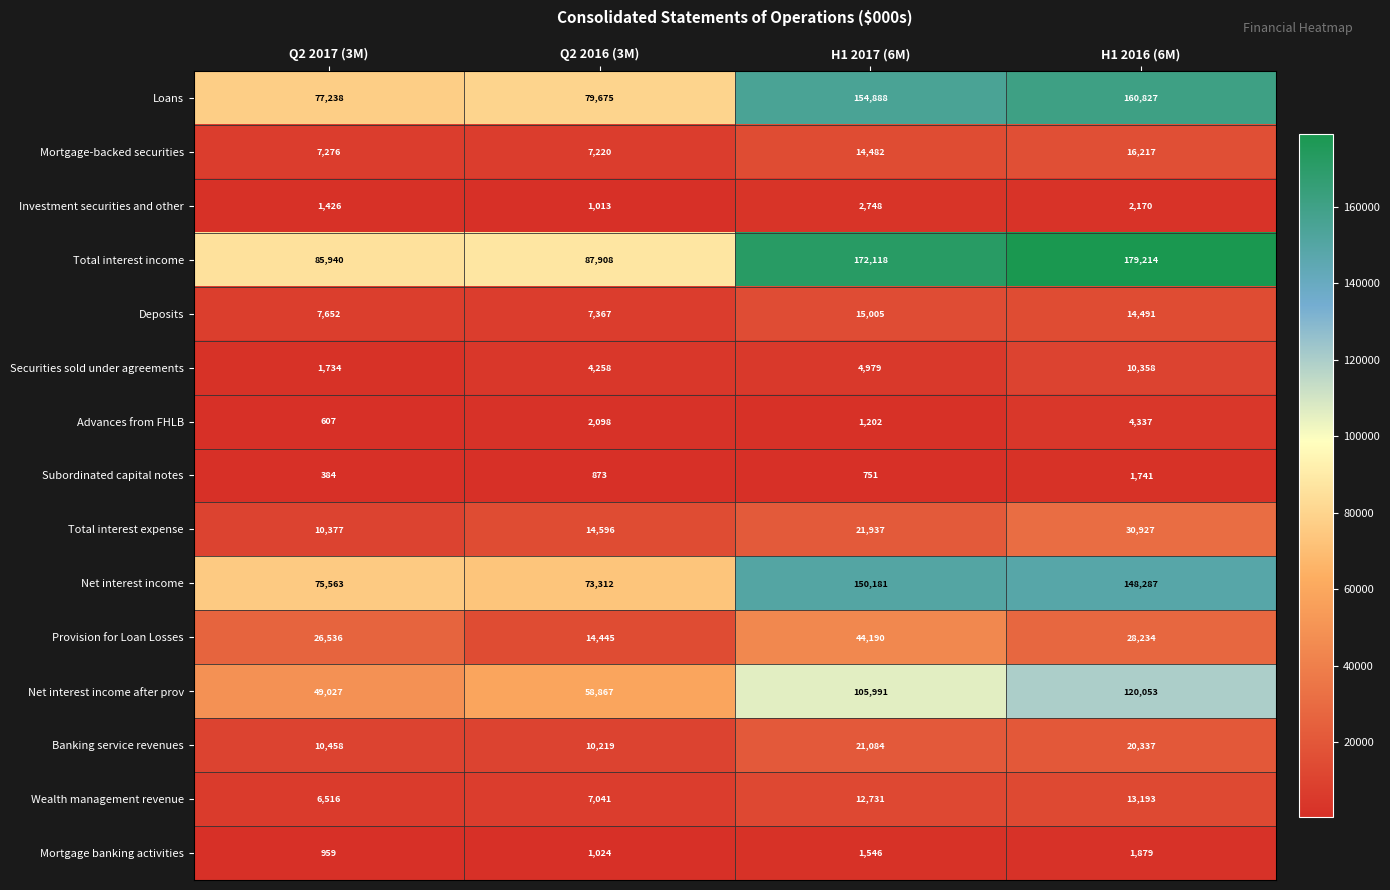

List the series in order of their peak value, lowest first.

Subordinated capital notes, Mortgage banking activities, Investment securities and other, Advances from FHLB, Securities sold under agreements, Wealth management revenue, Deposits, Mortgage-backed securities, Banking service revenues, Total interest expense, Provision for Loan Losses, Net interest income after prov, Net interest income, Loans, Total interest income